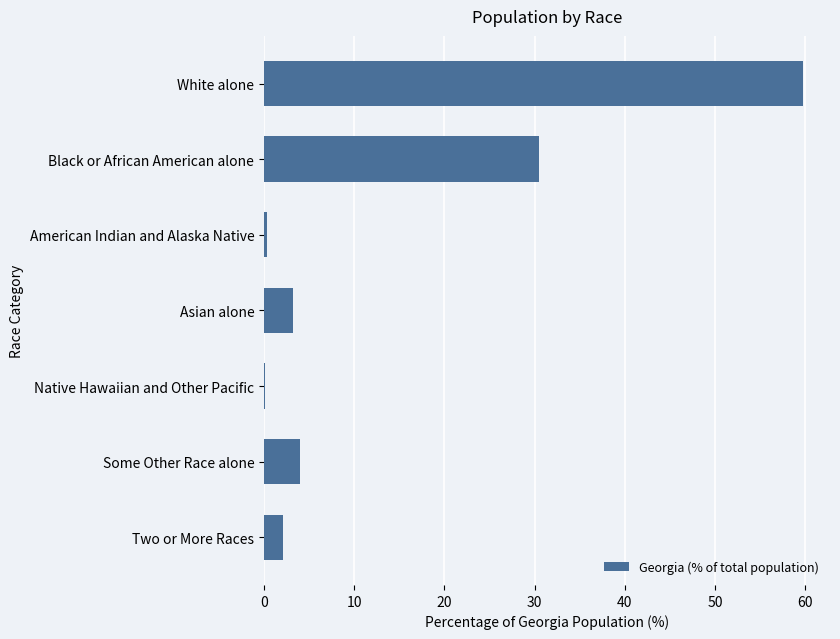

What is the sum of all values?

100.0